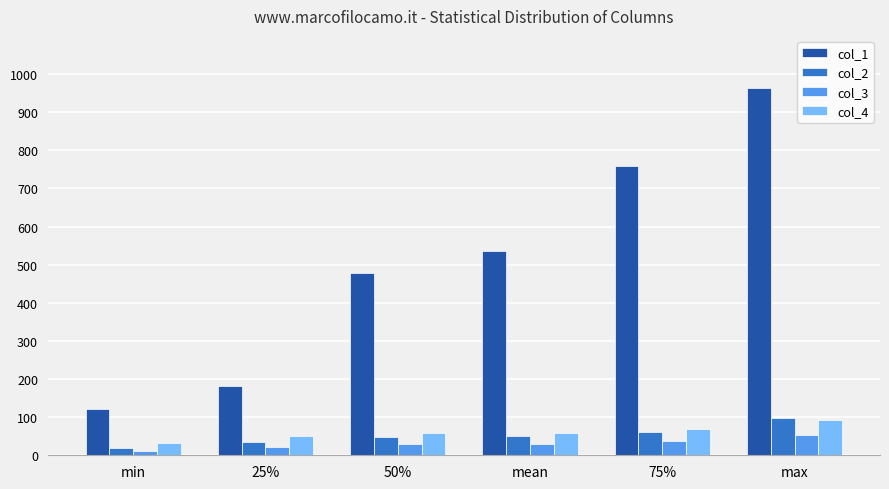

How many series are shown in this chart?

4